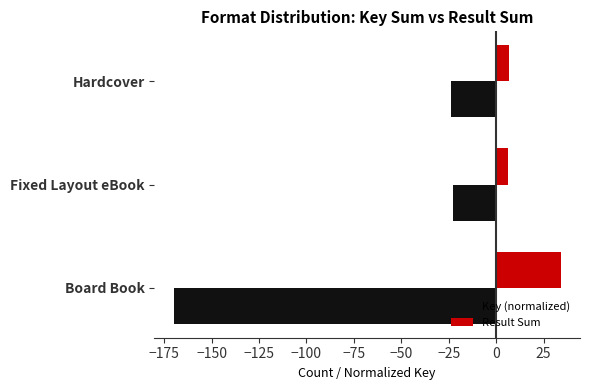

What is the sum of all Result Sum values?

47.0